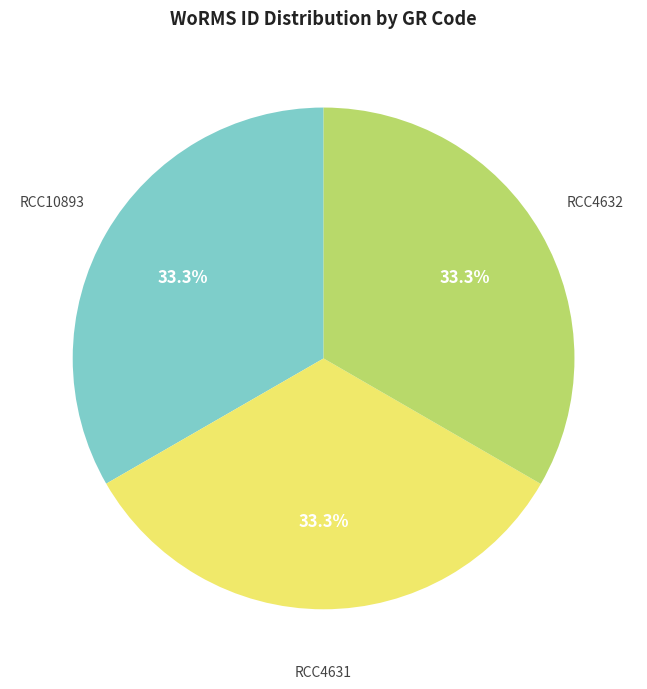

Does any single category account for the majority?

No